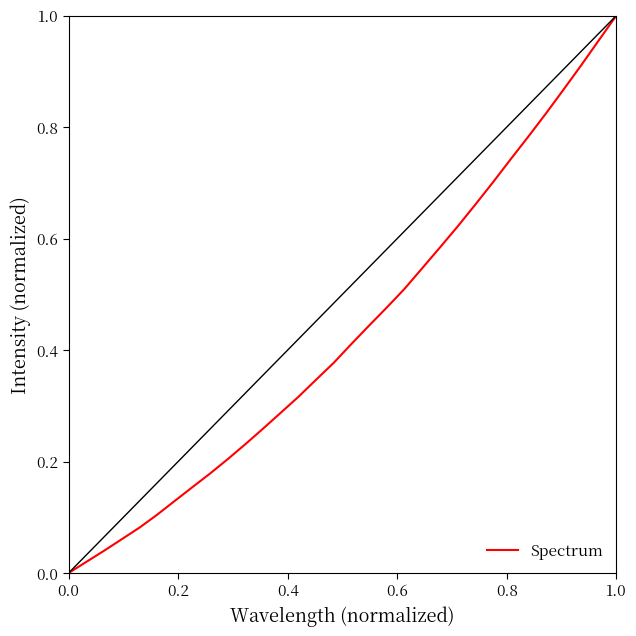

Does the chart have visible grid lines?

No